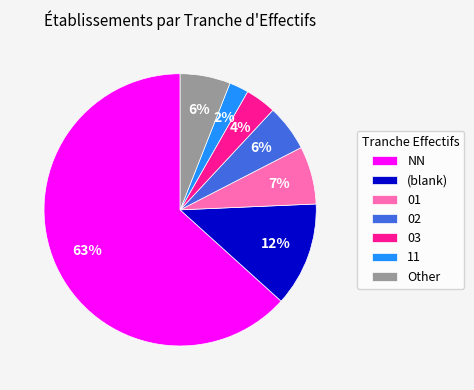

The 02 slice represents 1% of the pie. True or false?

False